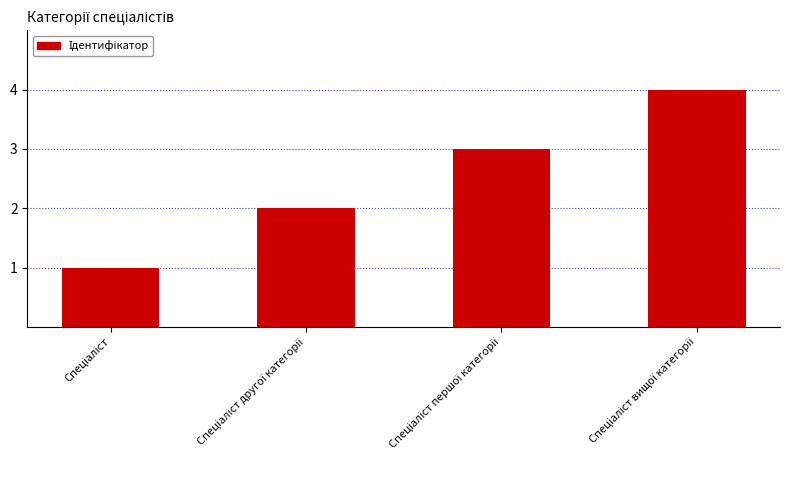

What is the sum of all values?

10